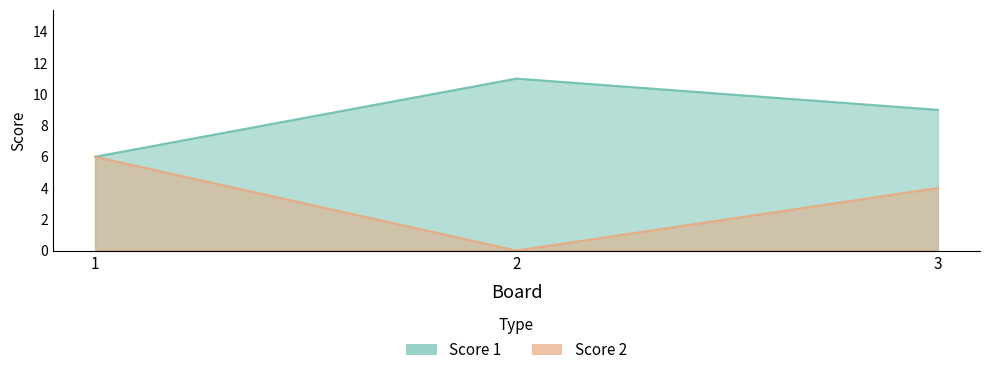

True or false: Score 2 has a value of 0 at 2.

True